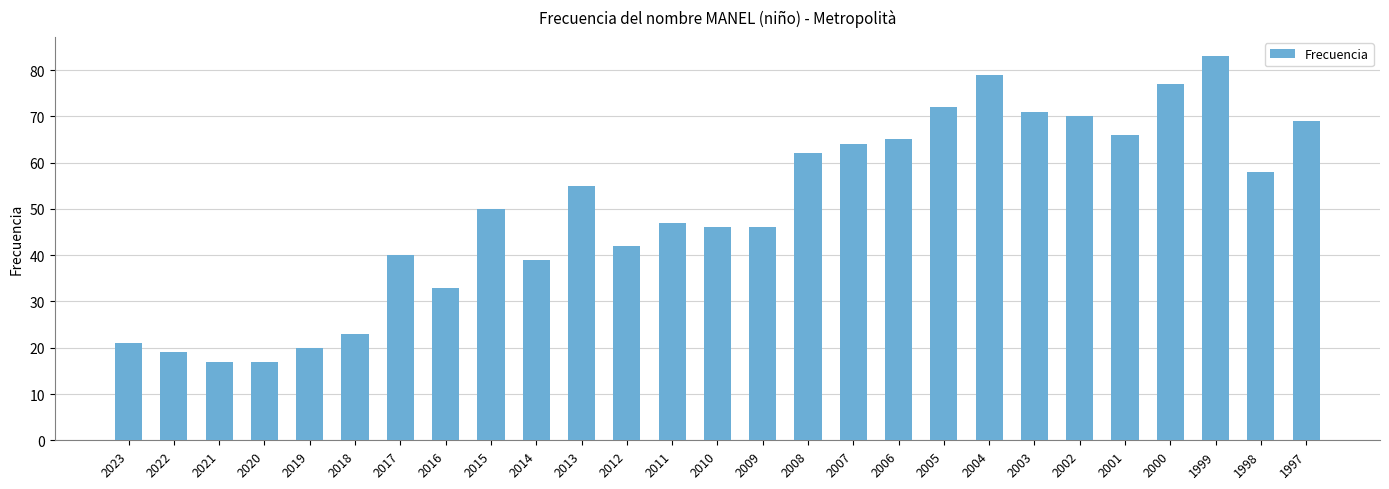

What is the change in value from 2020 to 2003?

+54